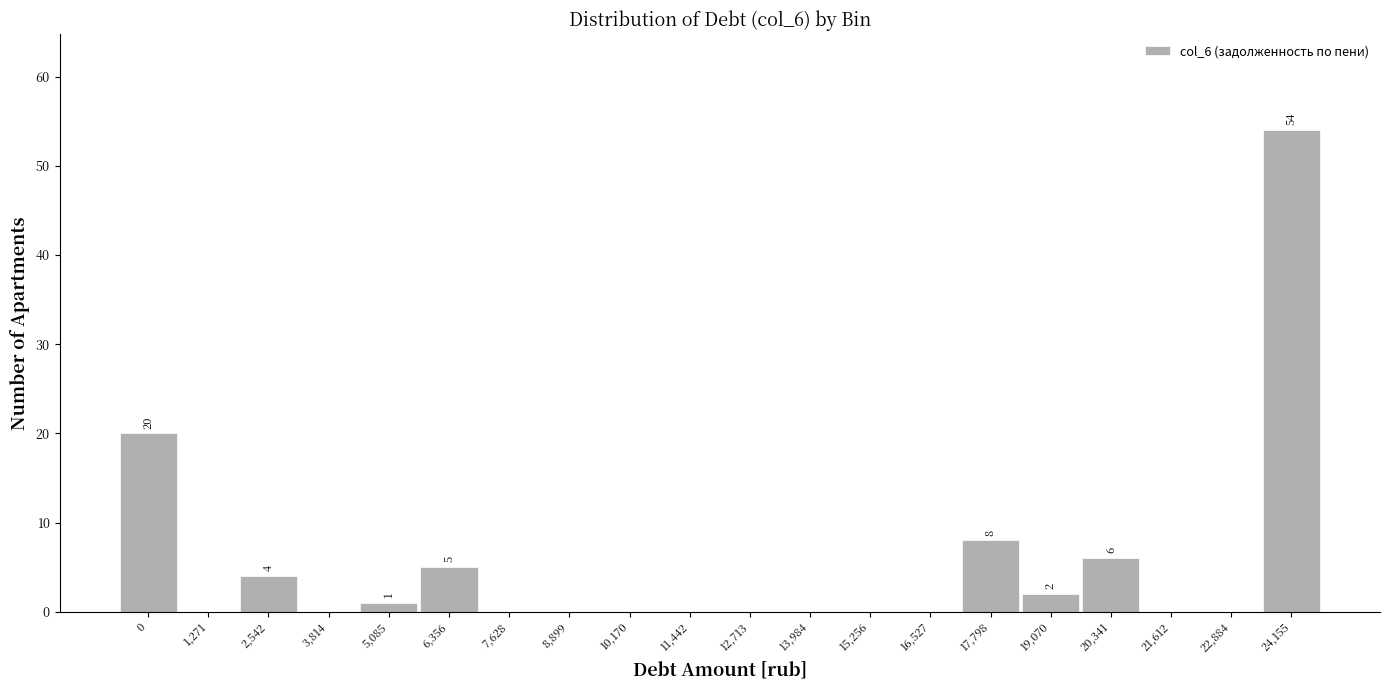

Reading left to right, transcribe all the data shown in this chart.

0=20	1,271=0	2,542=4	3,814=0	5,085=1	6,356=5	7,628=0	8,899=0	10,170=0	11,442=0	12,713=0	13,984=0	15,256=0	16,527=0	17,798=8	19,070=2	20,341=6	21,612=0	22,884=0	24,155=54